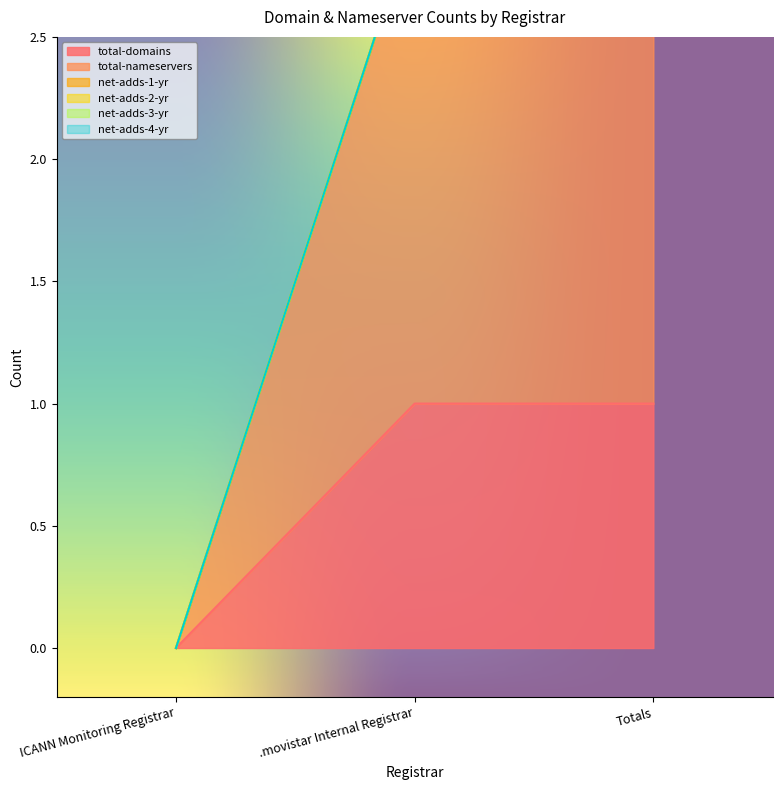

Which category has the lowest value in the total-nameservers series?

ICANN Monitoring Registrar